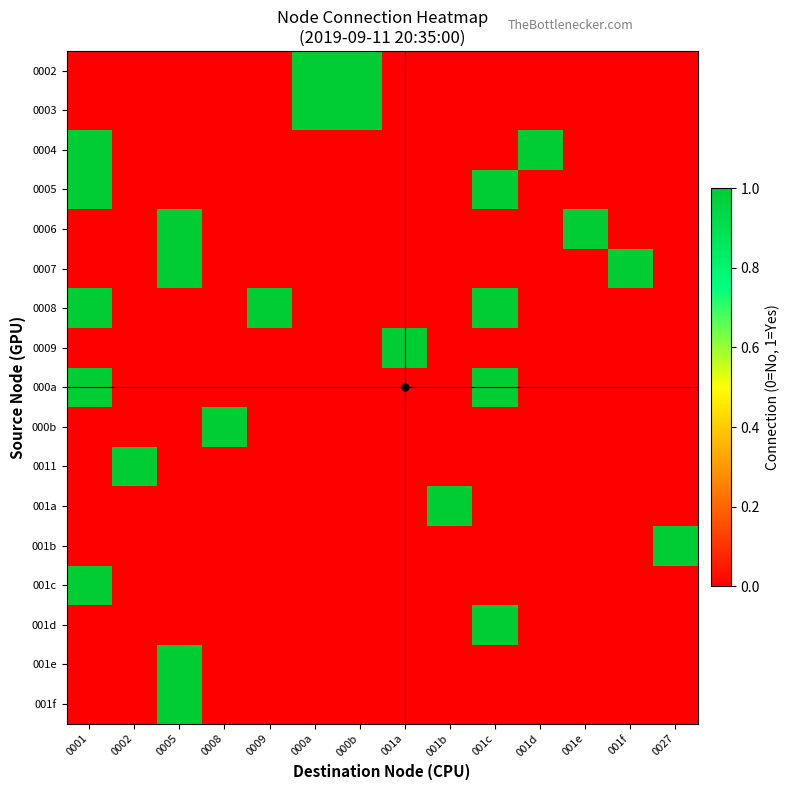

At which category is the sum across all series the highest?

0001